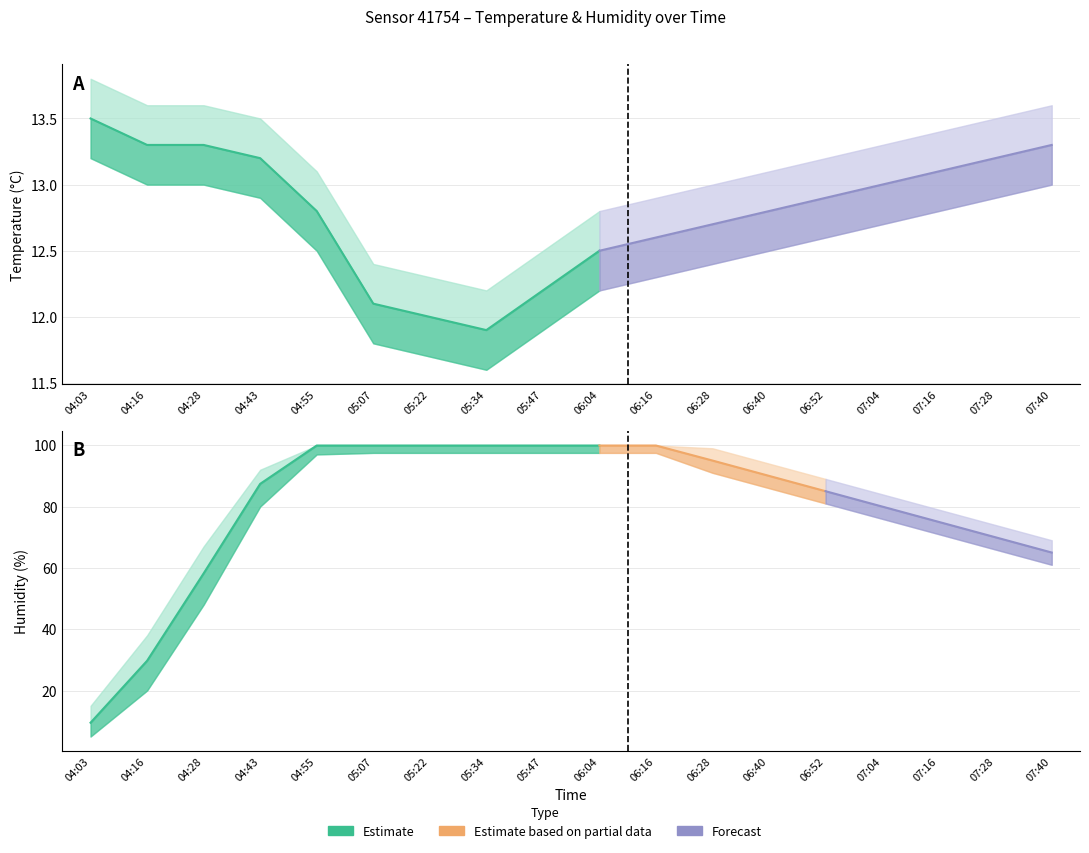

True or false: temperature has a value of 5.5 at 06:40.

False